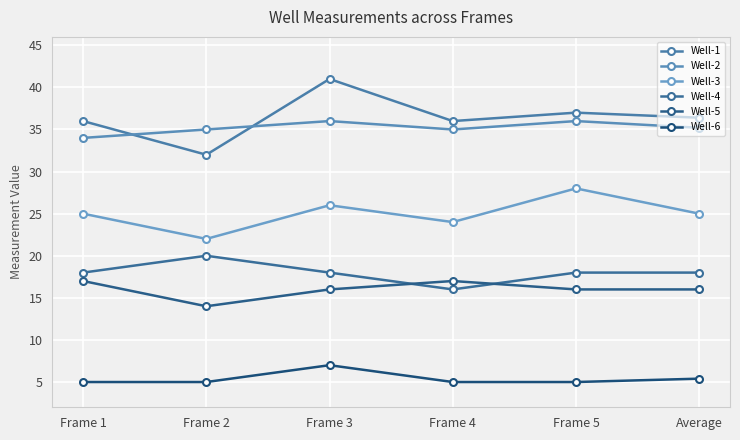

How many categories are shown in the chart?

6